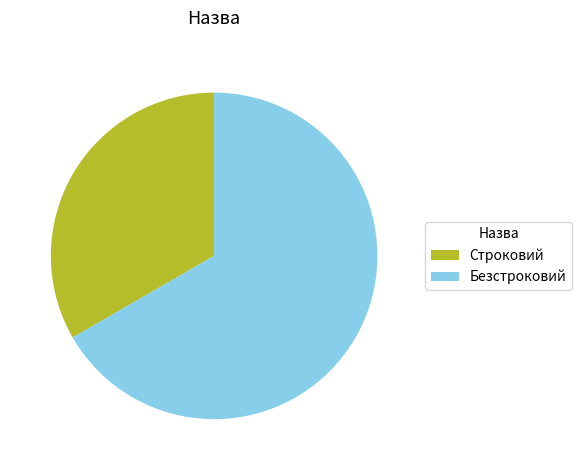

What is the smallest slice in the pie chart?

Строковий